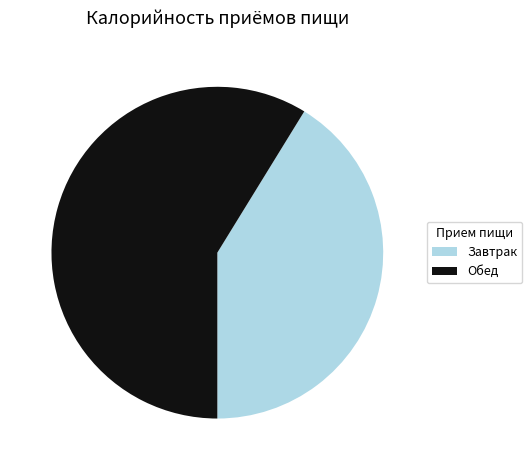

Is it true that Завтрак is 51% of the pie?

False